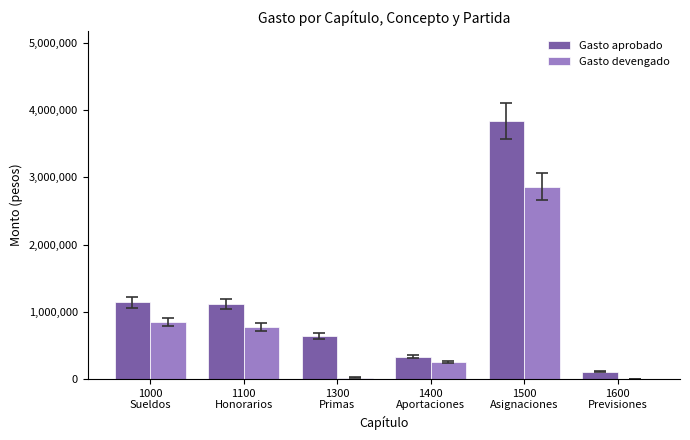

What is the maximum value for Gasto devengado?

2860335.0